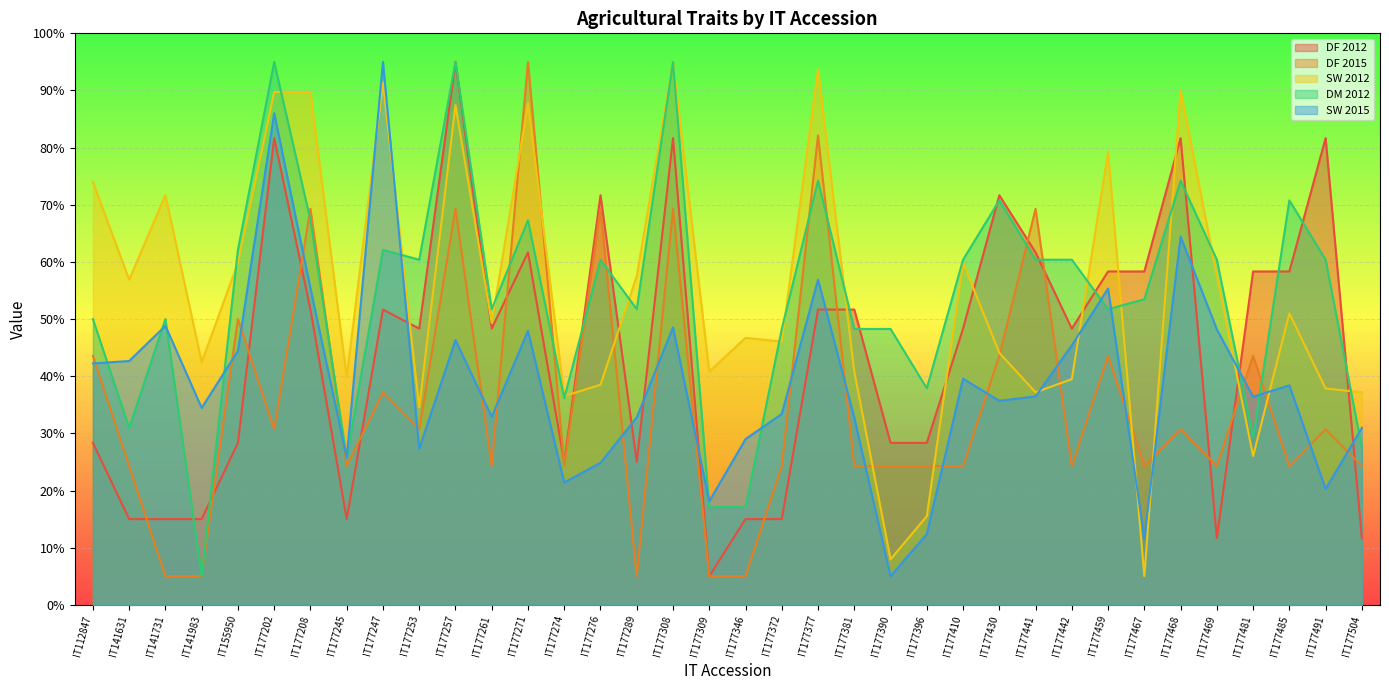

True or false: DF 2012 has more than 2 points higher than both neighbors.

True